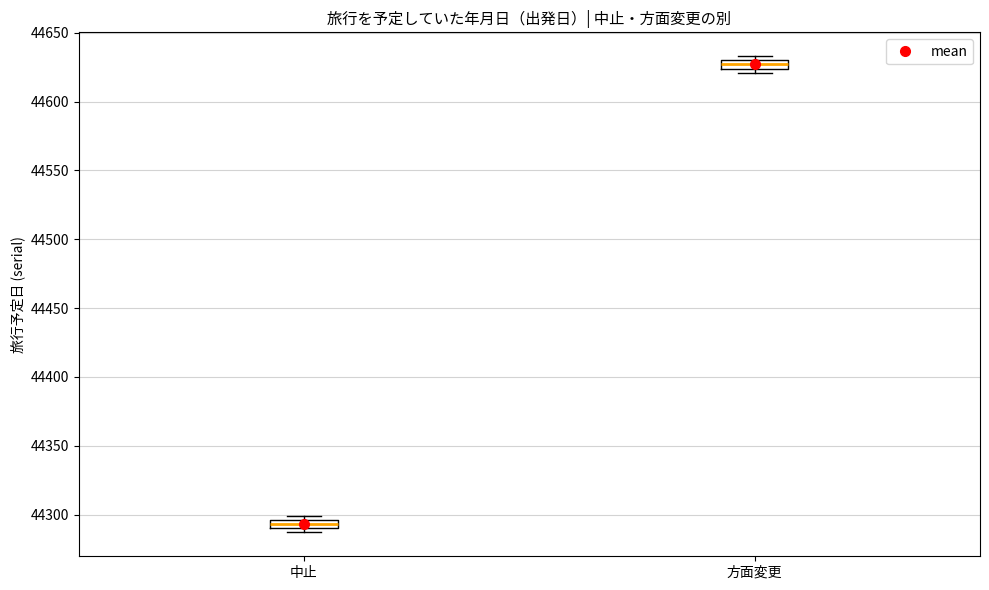

Where is the upper edge of the box for 方面変更 on the y-axis? The values are not printed on the chart, so give them approximately, as read against the axis.

44630